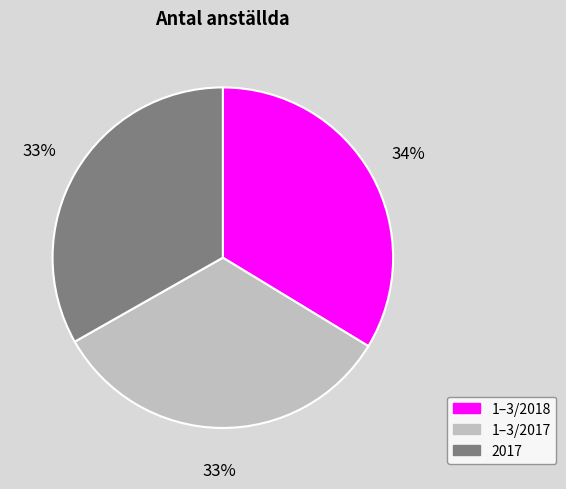

Count the number of slices in the pie.

3